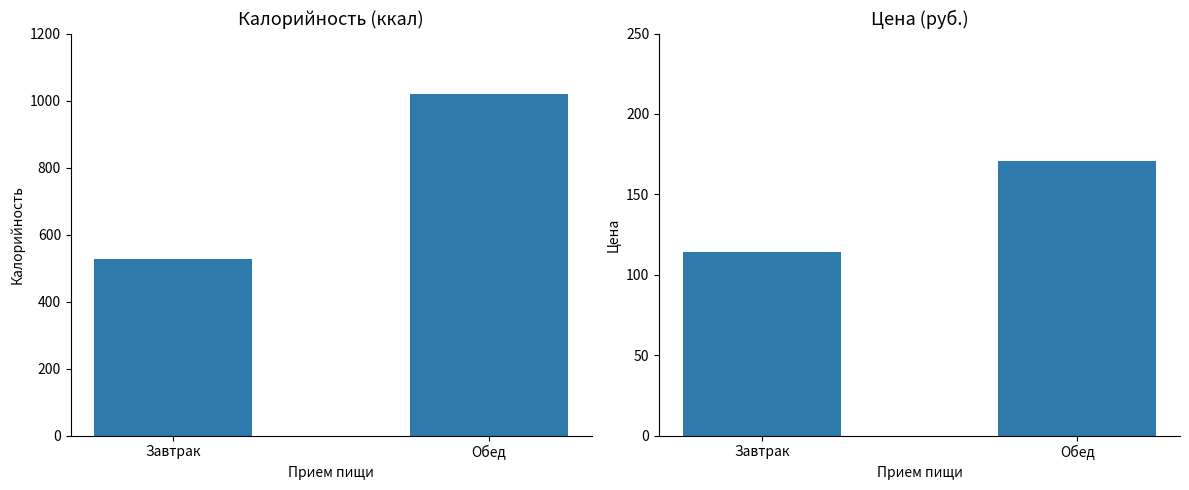

Is it true that Цена equals 270.9 at Обед?

False